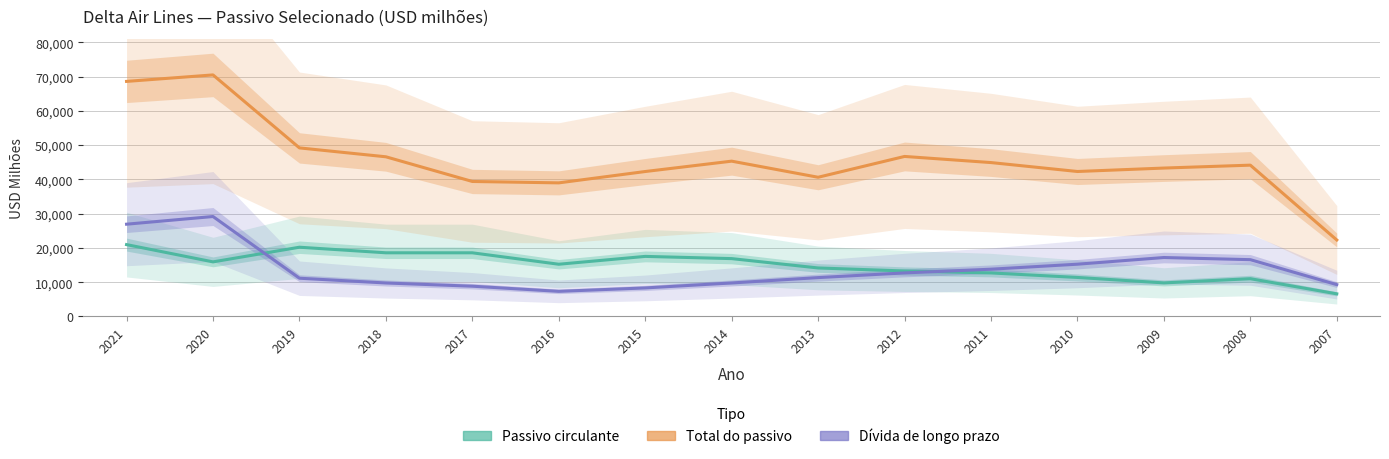

What is the value of the Dívida de longo prazo point at the 7th from the left?

8329